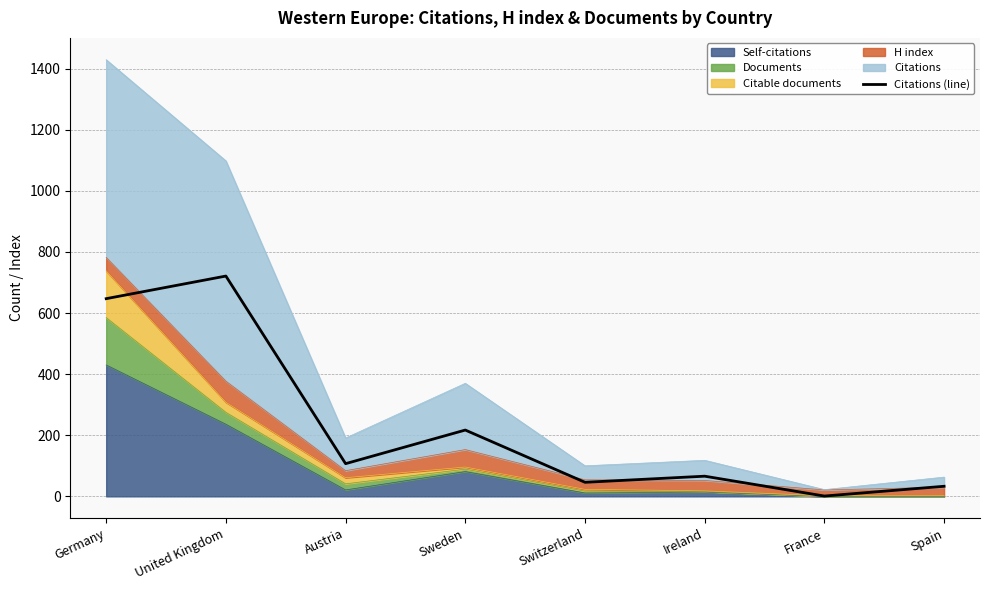

At which category does the data reach its first local peak?

United Kingdom